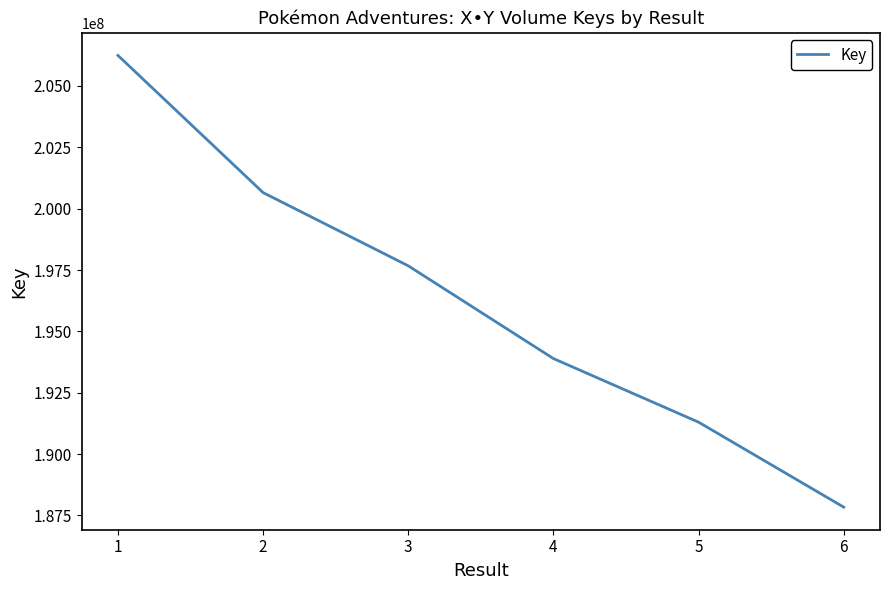

True or false: the data has more than 2 interior local peaks.

False